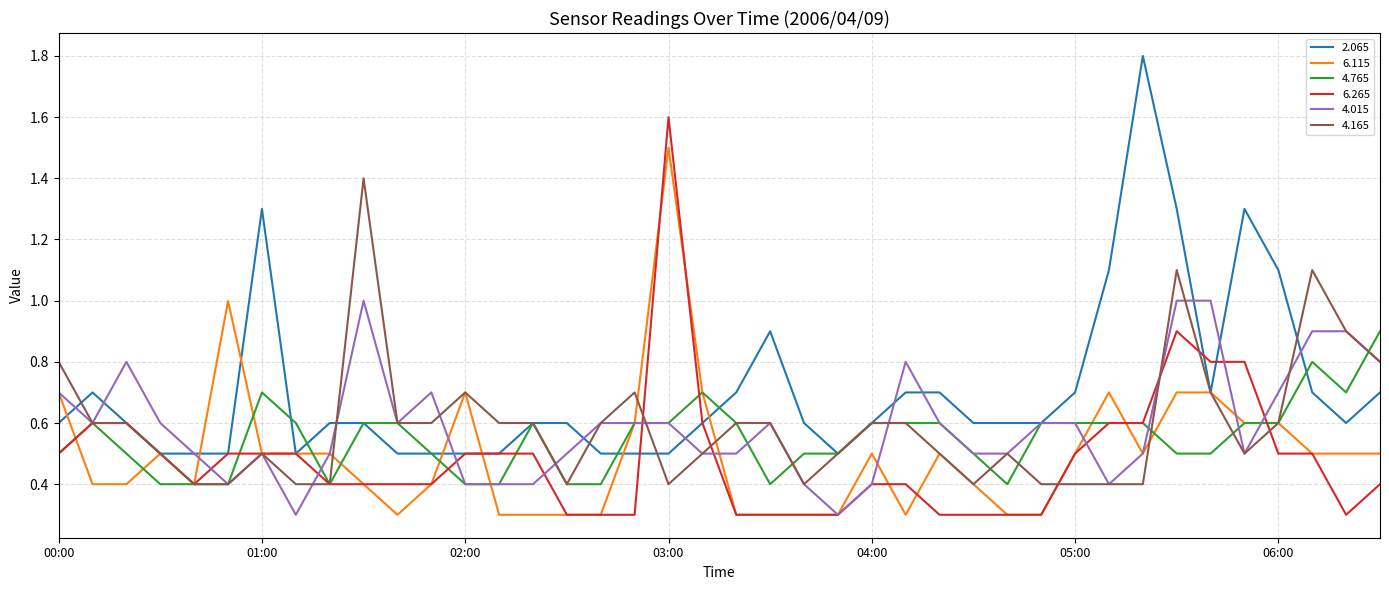

Reading left to right, list all the values displayed in this chart.

2.065: 0.6	0.7	0.6	0.5	0.5	0.5	1.3	0.5	0.6	0.6	0.5	0.5	0.5	0.5	0.6	0.6	0.5	0.5	0.5	0.6	0.7	0.9	0.6	0.5	0.6	0.7	0.7	0.6	0.6	0.6	0.7	1.1	1.8	1.3	0.7	1.3	1.1	0.7	0.6	0.7
6.115: 0.7	0.4	0.4	0.5	0.4	1.0	0.5	0.5	0.5	0.4	0.3	0.4	0.7	0.3	0.3	0.3	0.3	0.6	1.5	0.7	0.3	0.3	0.3	0.3	0.5	0.3	0.5	0.4	0.3	0.3	0.5	0.7	0.5	0.7	0.7	0.6	0.6	0.5	0.5	0.5
4.765: 0.5	0.6	0.5	0.4	0.4	0.4	0.7	0.6	0.4	0.6	0.6	0.5	0.4	0.4	0.6	0.4	0.4	0.6	0.6	0.7	0.6	0.4	0.5	0.5	0.6	0.6	0.6	0.5	0.4	0.6	0.6	0.6	0.6	0.5	0.5	0.6	0.6	0.8	0.7	0.9
6.265: 0.5	0.6	0.6	0.5	0.4	0.5	0.5	0.5	0.4	0.4	0.4	0.4	0.5	0.5	0.5	0.3	0.3	0.3	1.6	0.6	0.3	0.3	0.3	0.3	0.4	0.4	0.3	0.3	0.3	0.3	0.5	0.6	0.6	0.9	0.8	0.8	0.5	0.5	0.3	0.4
4.015: 0.7	0.6	0.8	0.6	0.5	0.4	0.5	0.3	0.5	1.0	0.6	0.7	0.4	0.4	0.4	0.5	0.6	0.6	0.6	0.5	0.5	0.6	0.4	0.3	0.4	0.8	0.6	0.5	0.5	0.6	0.6	0.4	0.5	1.0	1.0	0.5	0.7	0.9	0.9	0.8
4.165: 0.8	0.6	0.6	0.5	0.4	0.4	0.5	0.4	0.4	1.4	0.6	0.6	0.7	0.6	0.6	0.4	0.6	0.7	0.4	0.5	0.6	0.6	0.4	0.5	0.6	0.6	0.5	0.4	0.5	0.4	0.4	0.4	0.4	1.1	0.7	0.5	0.6	1.1	0.9	0.8